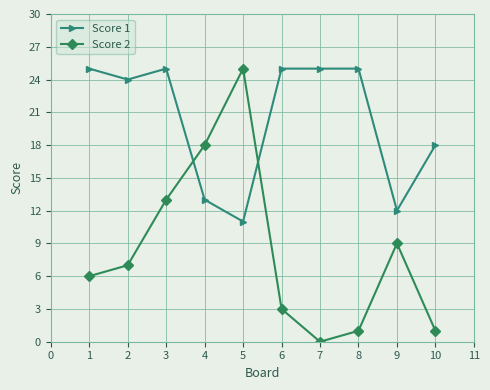

What is the difference between the maximum and minimum values in the Score 2 series?

25